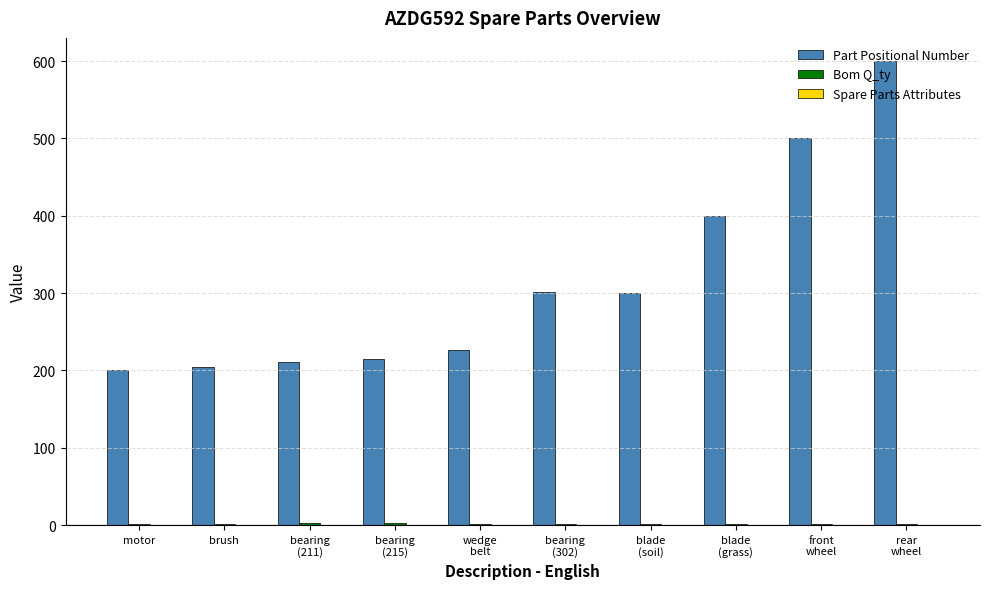

Which series has the largest total across all categories?

Part Positional Number